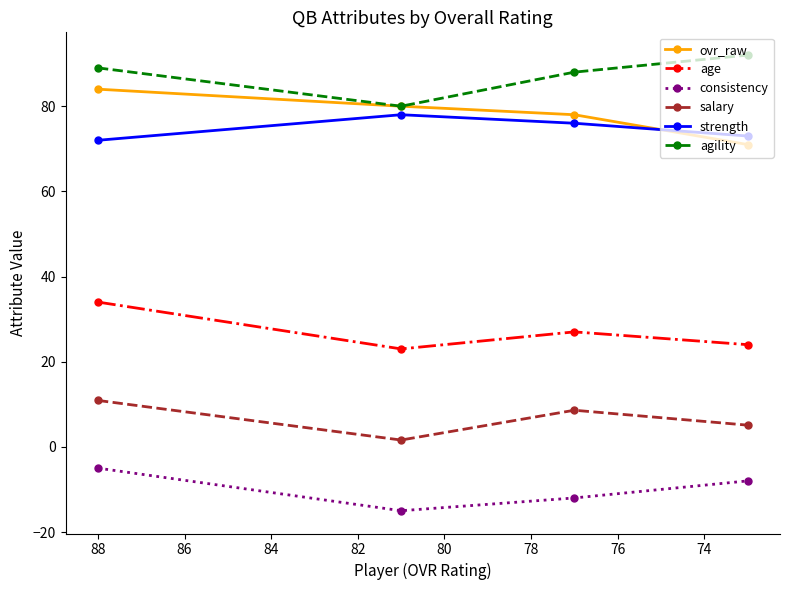

Between 78 and 74, which is larger?

74